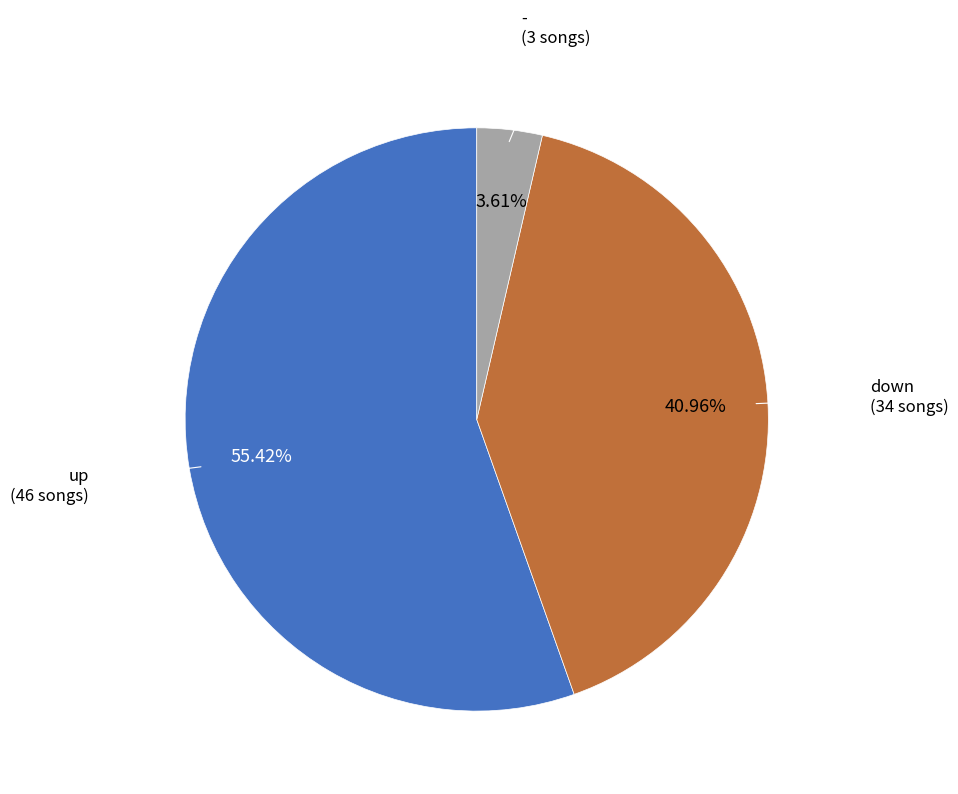

Count the number of slices in the pie.

3